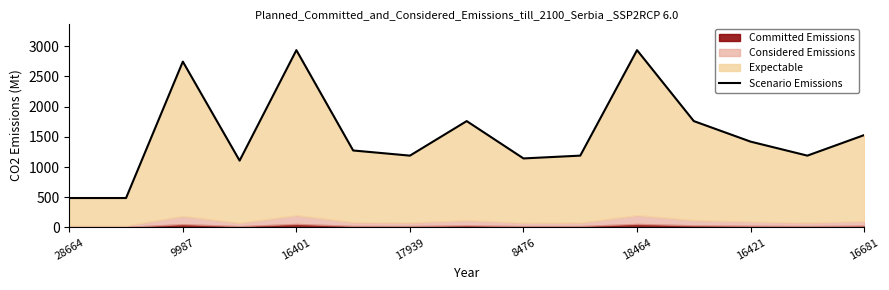

How many lines are shown in the chart?

1